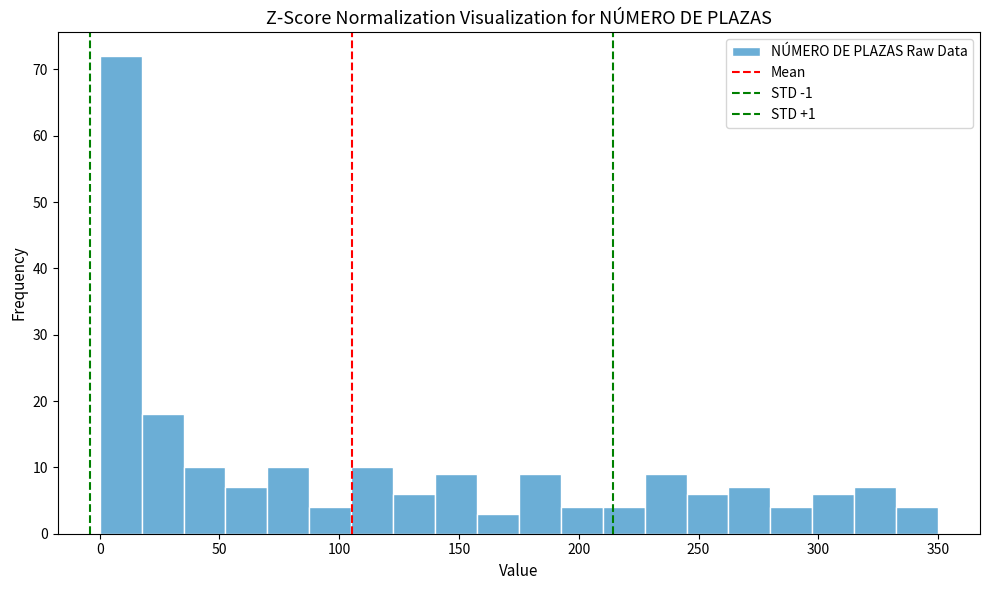

Read against the x-axis, roughly where is the centre of the tallest bar?

10